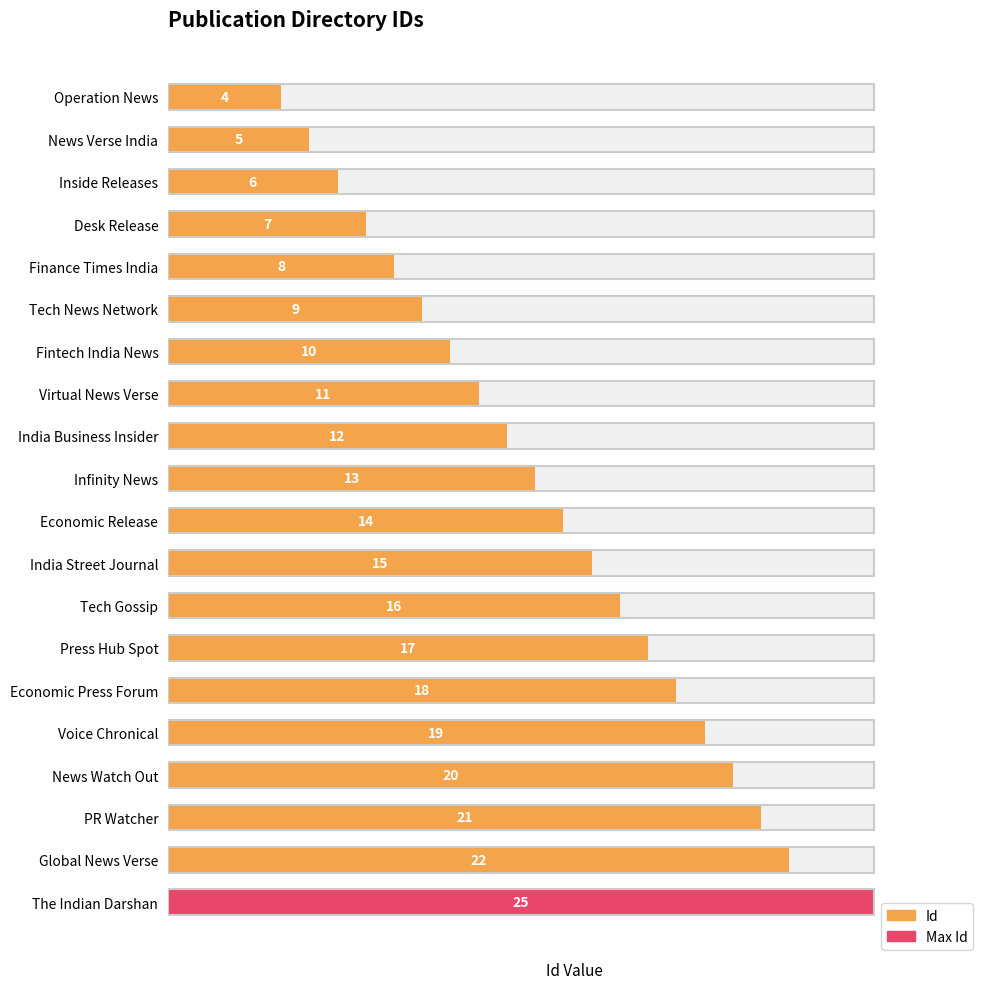

How many data points does each series have?

20